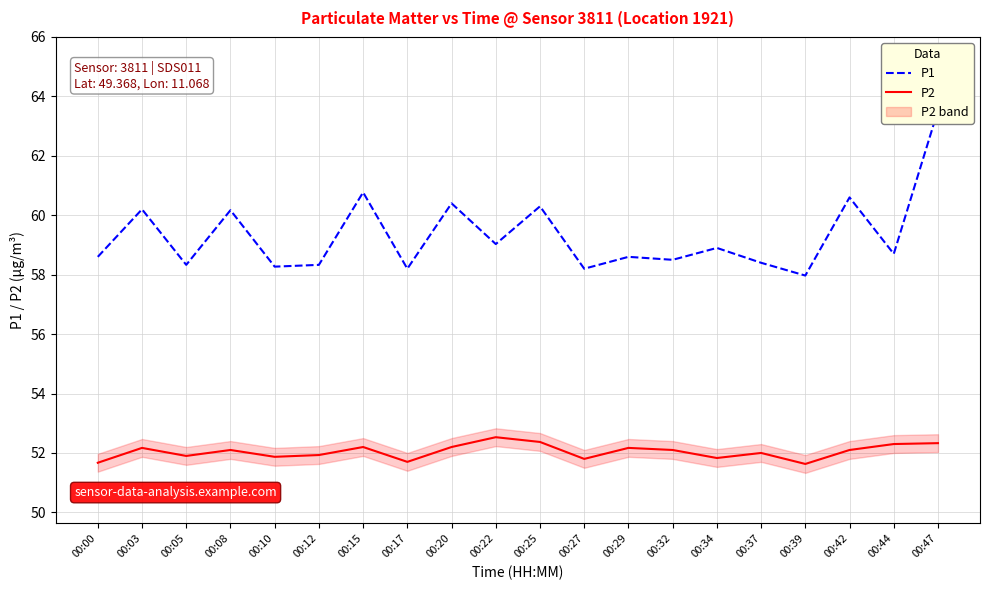

Which label corresponds to the largest value in the chart?

00:47